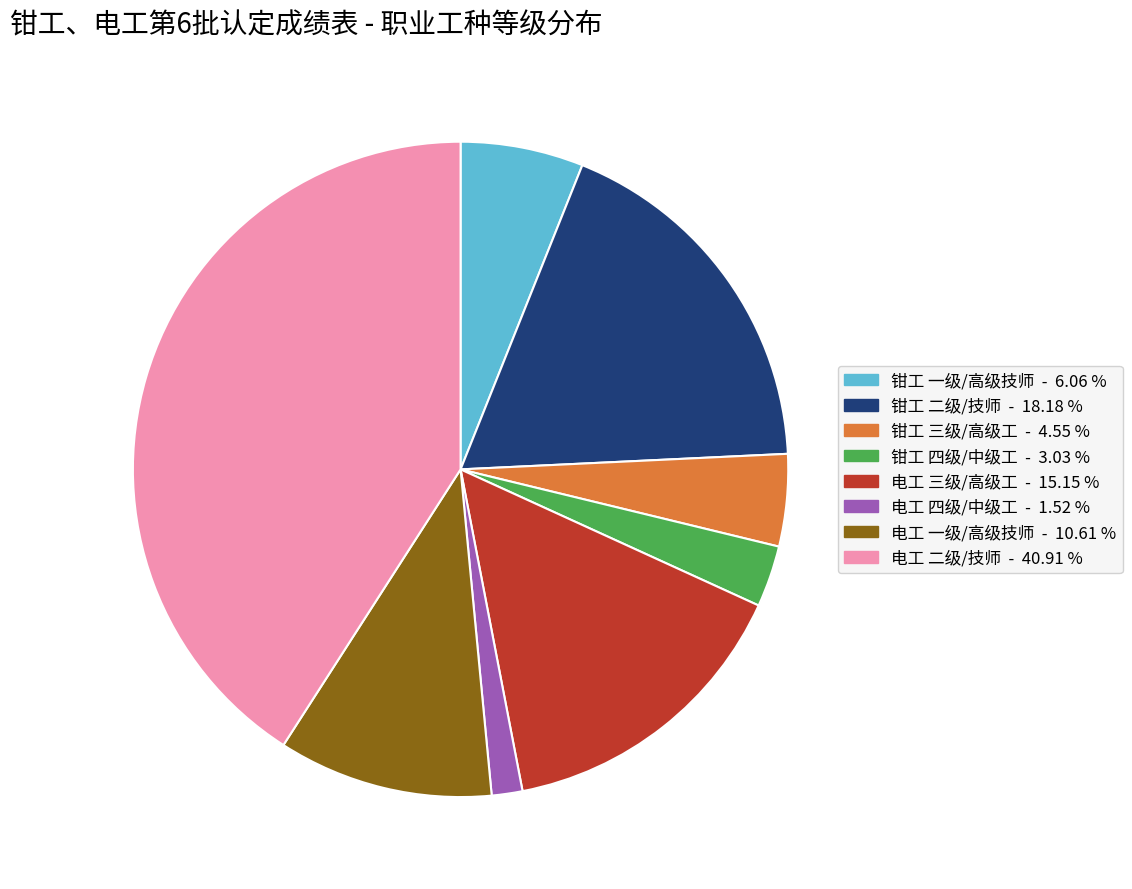

What is the largest slice in the pie chart?

电工 二级/技师